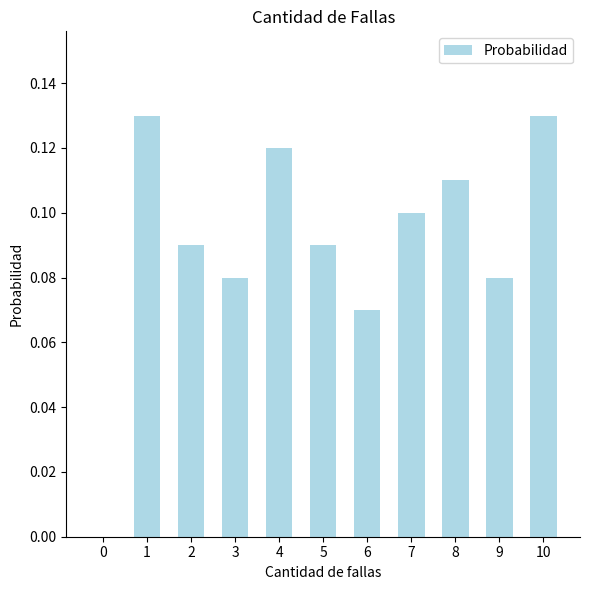

How many values exceed 0?

10